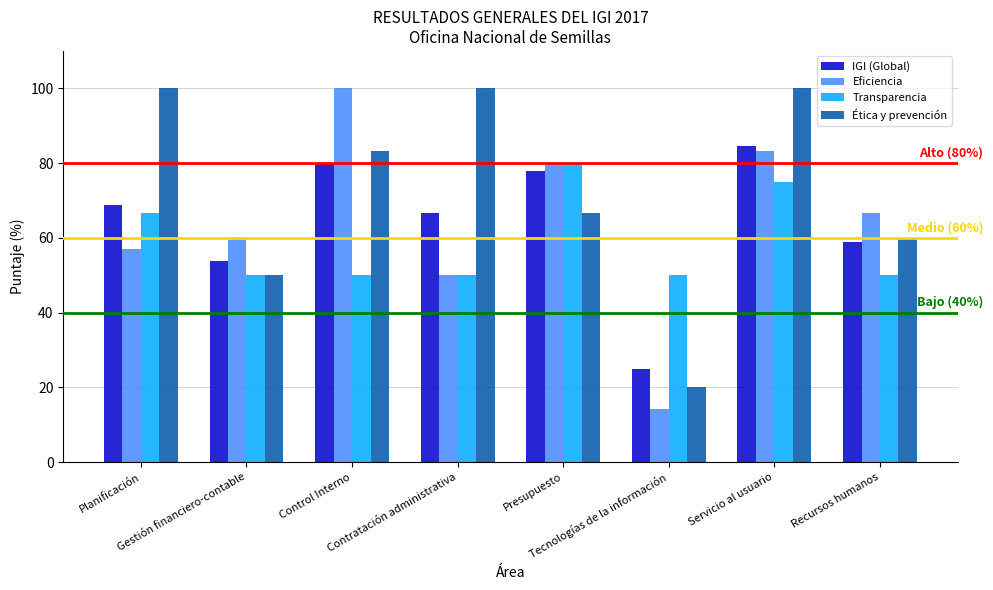

What are all the series names shown in the legend?

IGI (Global), Eficiencia, Transparencia, Ética y prevención